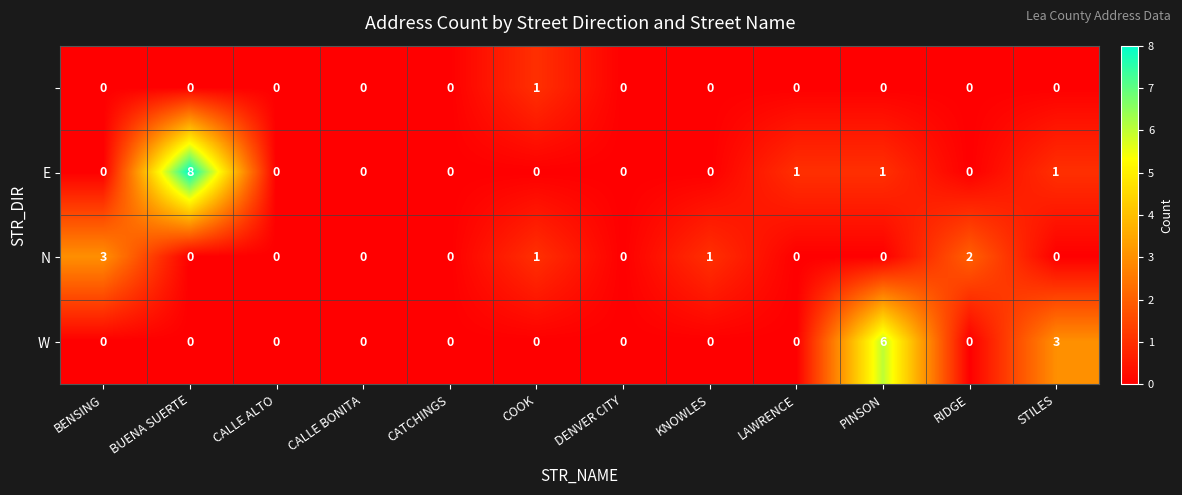

At which category is the sum across all series the highest?

BUENA SUERTE